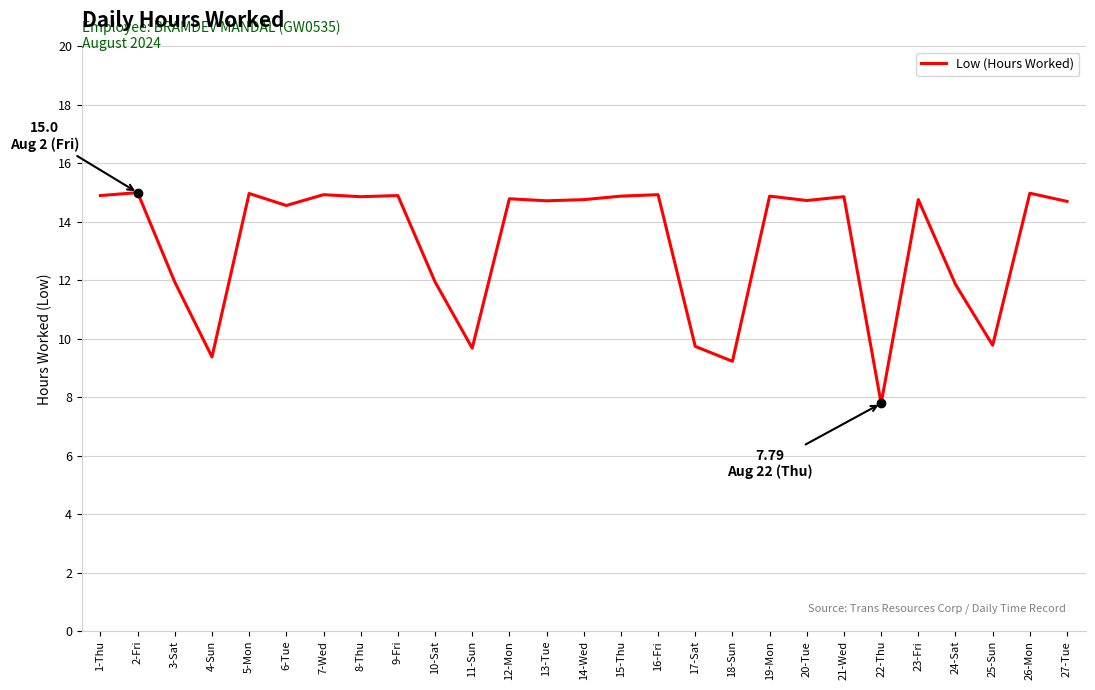

Where does the data first go above 14?

1-Thu